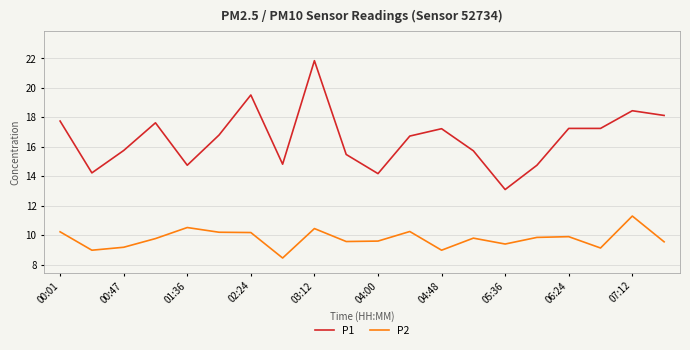

Which series has the largest total across all categories?

P1